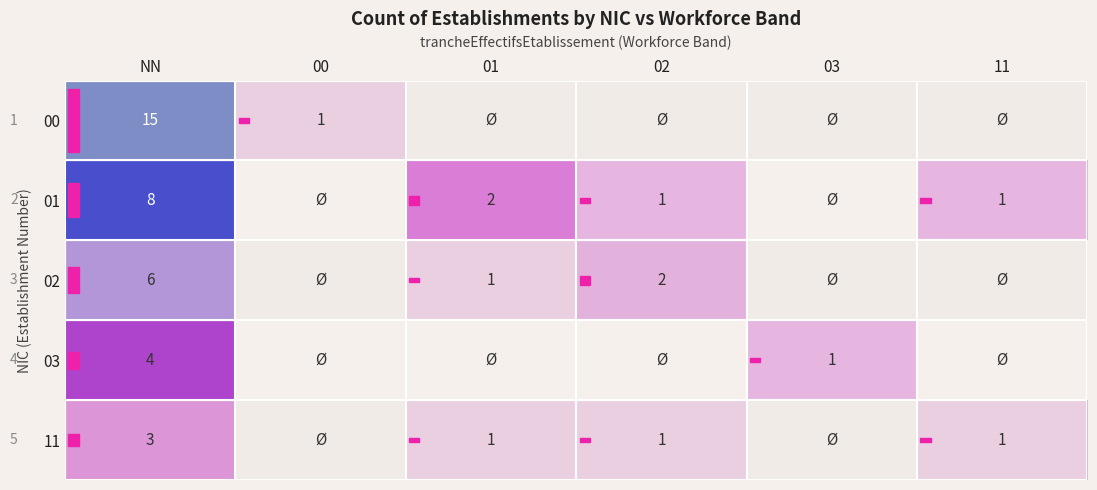

At which category does the chart reach its peak across all series?

NN